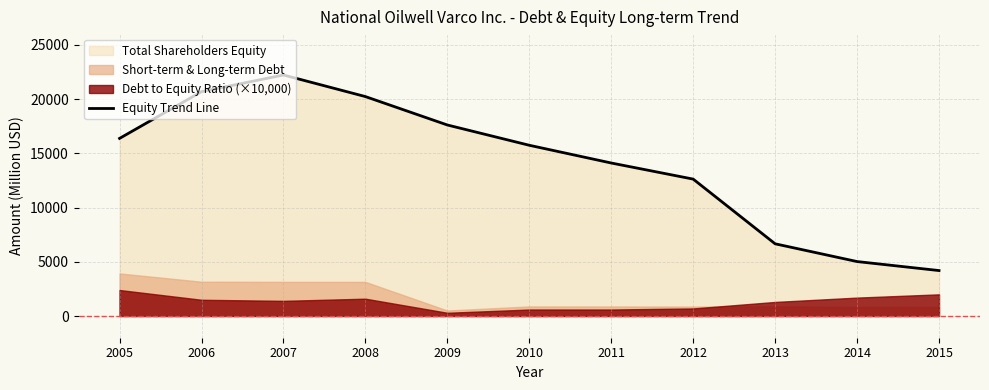

How many interior local peaks (higher than both neighbors) does the data have?

1